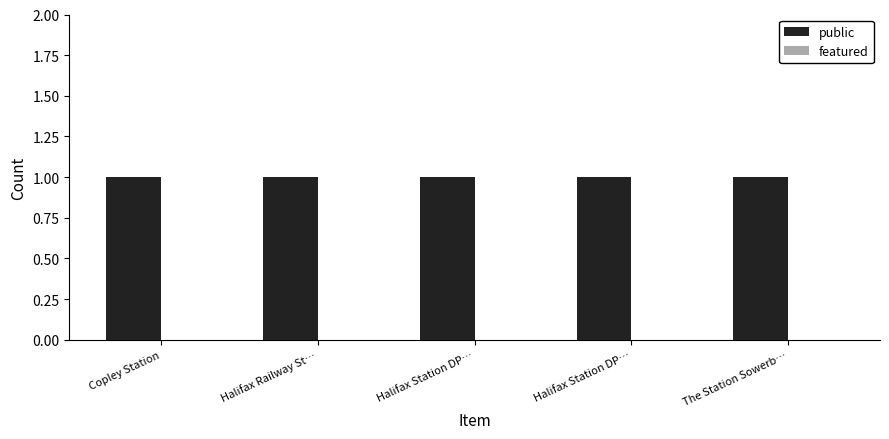

Reading left to right, extract all data points from this chart.

public: 1	1	1	1	1
featured: 0	0	0	0	0